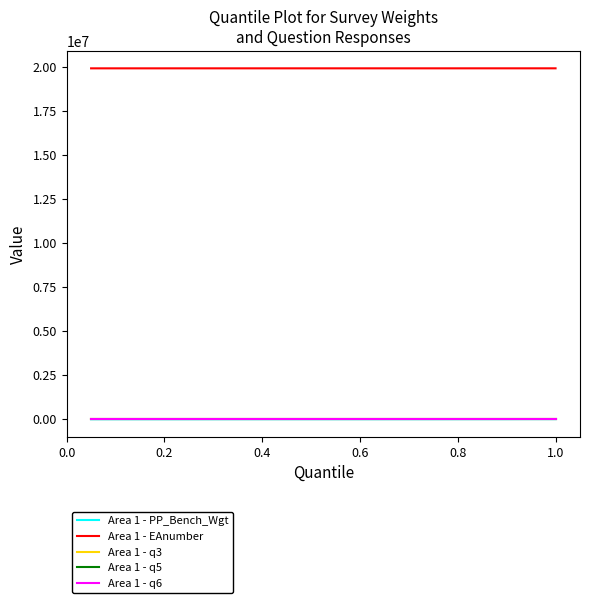

True or false: Area 1 - PP_Bench_Wgt and Area 1 - EAnumber intersect in this chart.

False